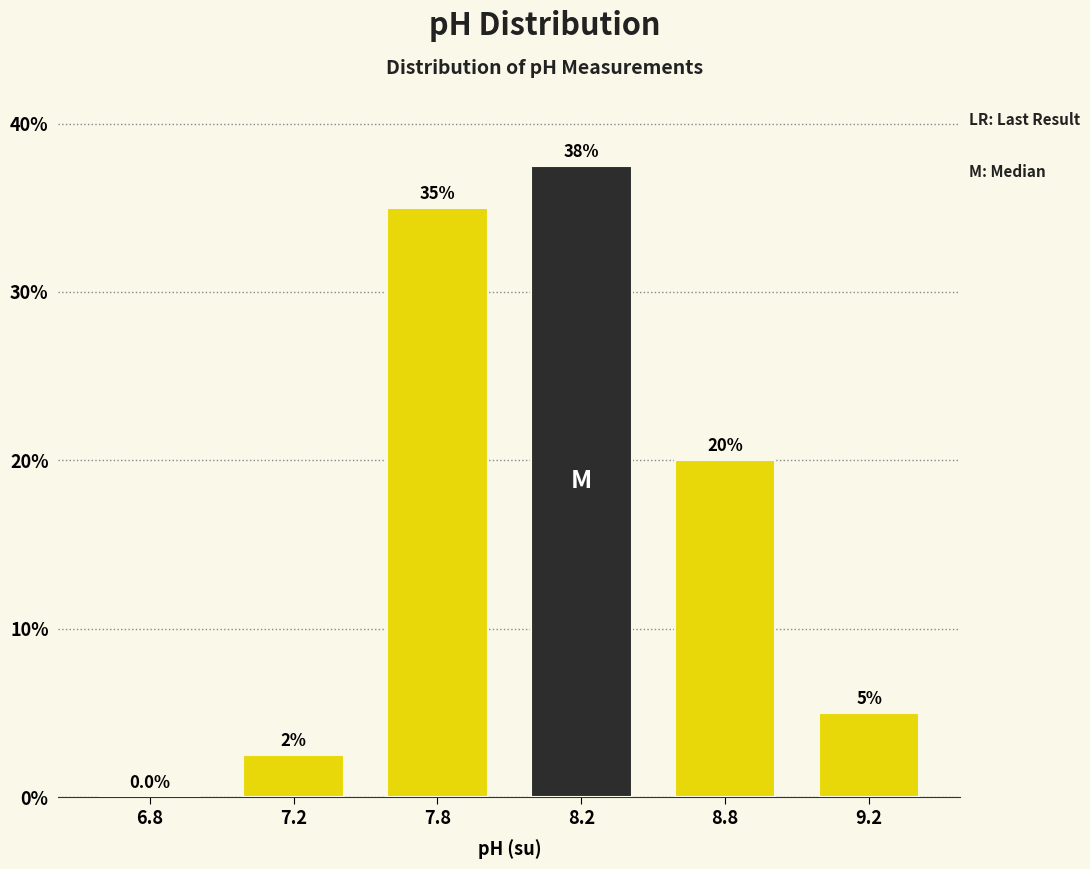

Reading right to left, list all the values displayed in this chart.

9.2=5.0	8.8=20.0	8.2=37.5	7.8=35.0	7.2=2.5	6.8=0.0